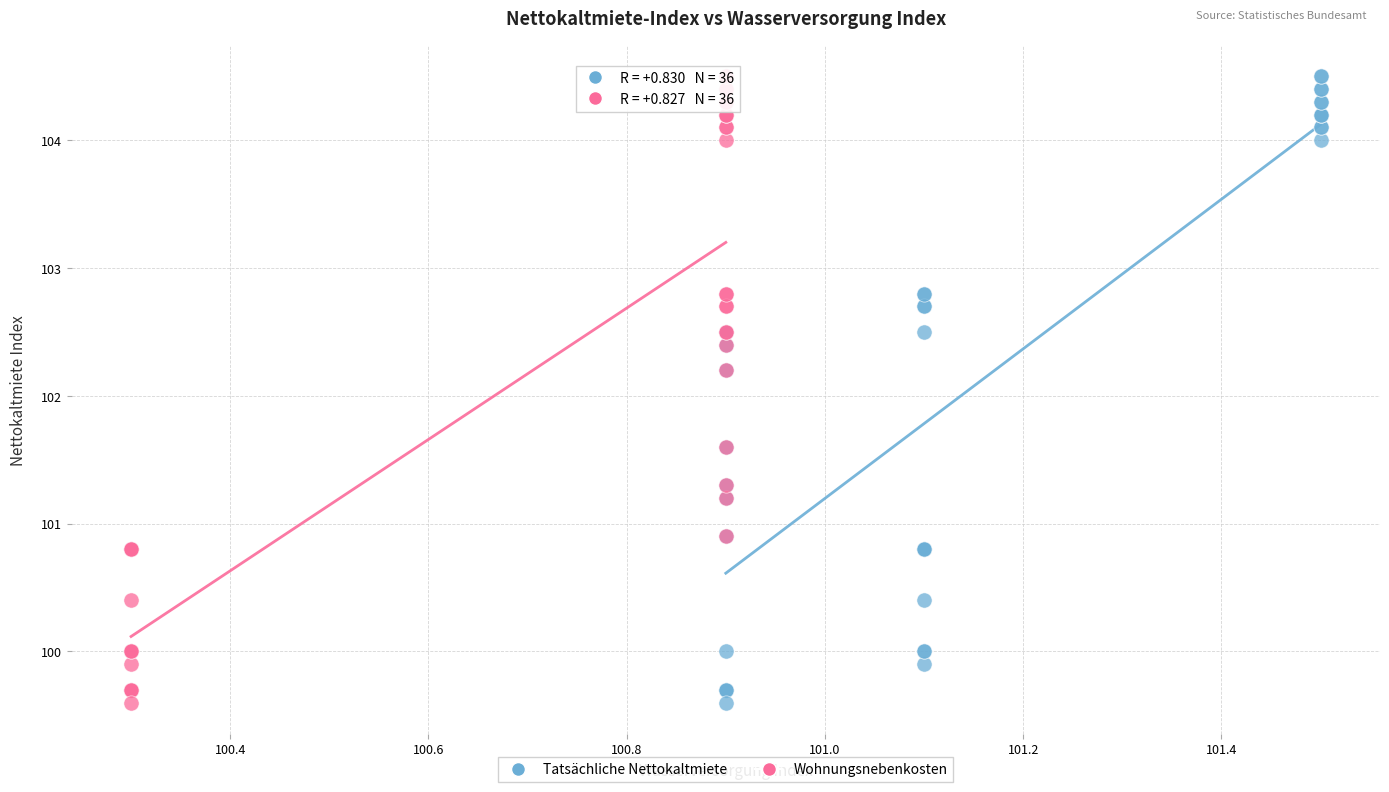

What are all the series names shown in the legend?

Tatsächliche Nettokaltmiete, Wohnungsnebenkosten